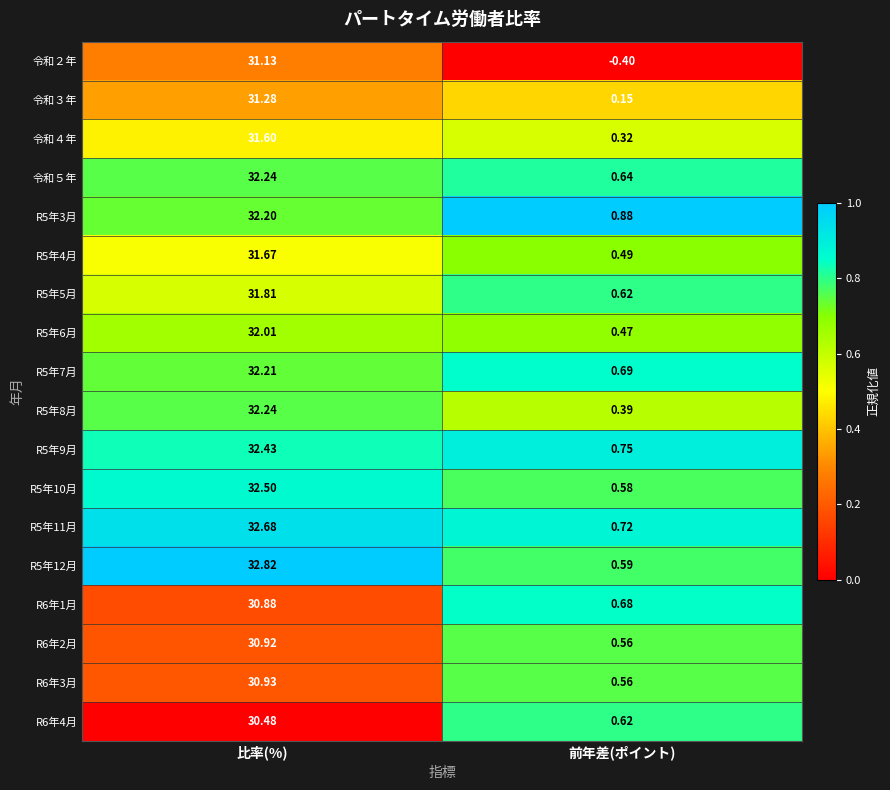

At which category is the sum across all series the highest?

比率(%)